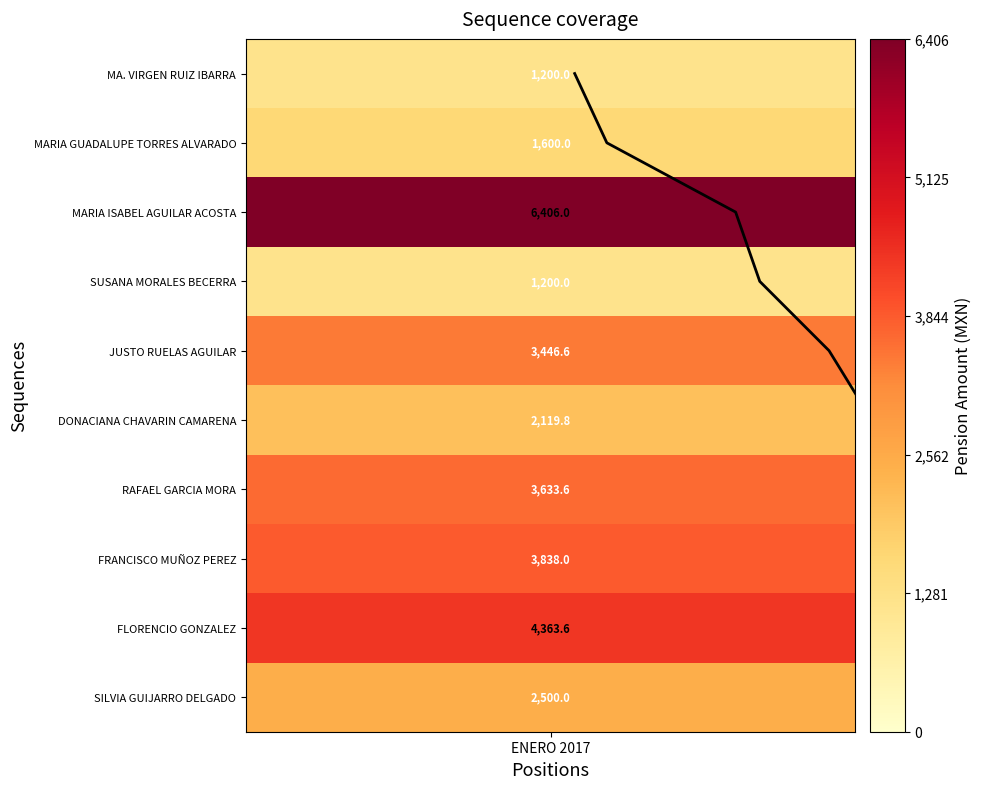

Does the chart have visible grid lines?

No